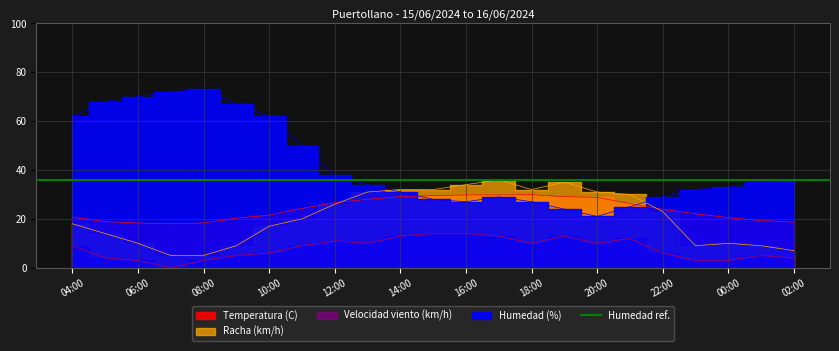

What value does the Temperatura (C) series have at 23:00?

22.1